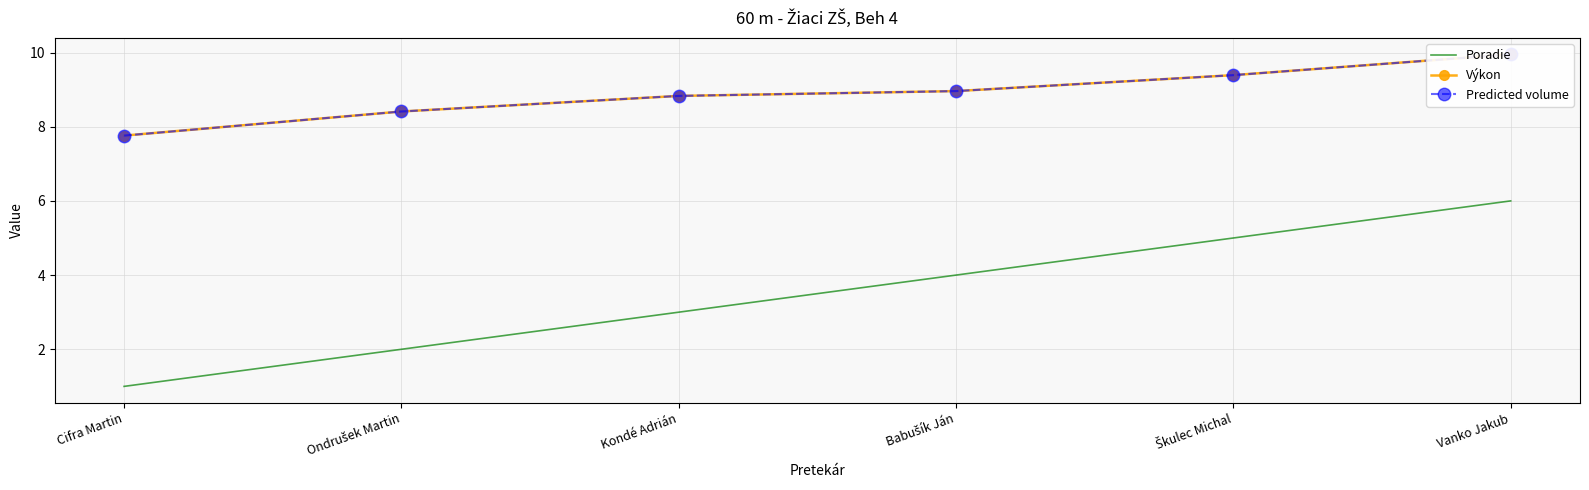

At which label is Predicted volume closest to 8?

Cifra Martin